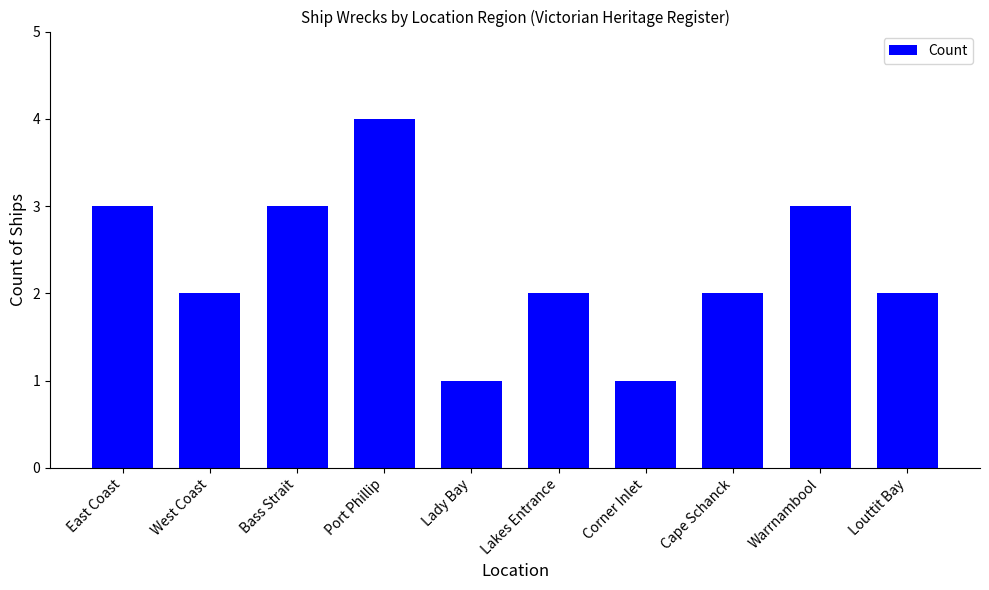

True or false: the data shows 1 at Lady Bay.

True